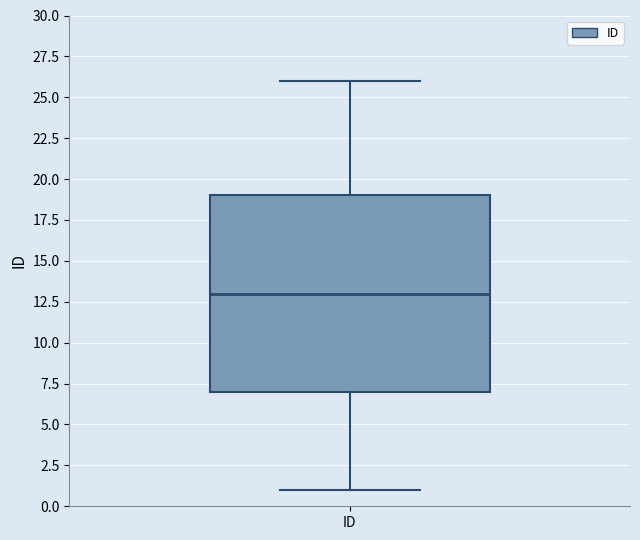

Where does the upper whisker of the box for ID end on the y-axis? The values are not printed on the chart, so give them approximately, as read against the axis.

26